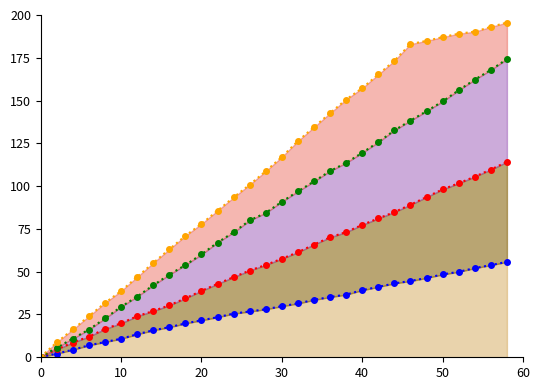

Reading right to left, list all the values displayed in this chart.

second: 55.7	53.9	52.1	49.9	48.4	46.4	44.6	43.2	41.1	39.2	36.6	35.2	33.6	31.4	29.8	28.1	26.8	25.5	23.4	21.6	19.8	17.6	15.8	13.5	10.8	8.9	7.0	4.4	2.1	0.2
minute_scaled: 114.2	109.7	105.5	101.7	98.1	93.6	89.1	84.8	81.2	77.3	73.2	70.1	65.9	61.4	57.6	54.0	50.7	46.8	42.9	38.8	34.4	30.4	27.0	24.0	19.9	16.5	12.1	8.6	4.6	0.2
combined: 174.2	167.9	162.2	156.0	149.5	143.8	138.3	132.6	125.7	119.5	113.6	108.8	102.8	96.9	90.9	84.4	80.0	73.0	67.0	60.1	53.9	48.3	42.1	35.5	29.5	22.7	16.2	10.9	5.6	0.2
upper: 195.6	193.0	190.2	189.1	187.1	184.9	183.0	173.3	165.2	157.3	150.6	142.7	134.5	126.4	117.0	108.8	100.9	93.4	85.7	78.0	71.0	63.1	55.1	46.9	38.7	31.8	24.0	16.3	8.7	0.2